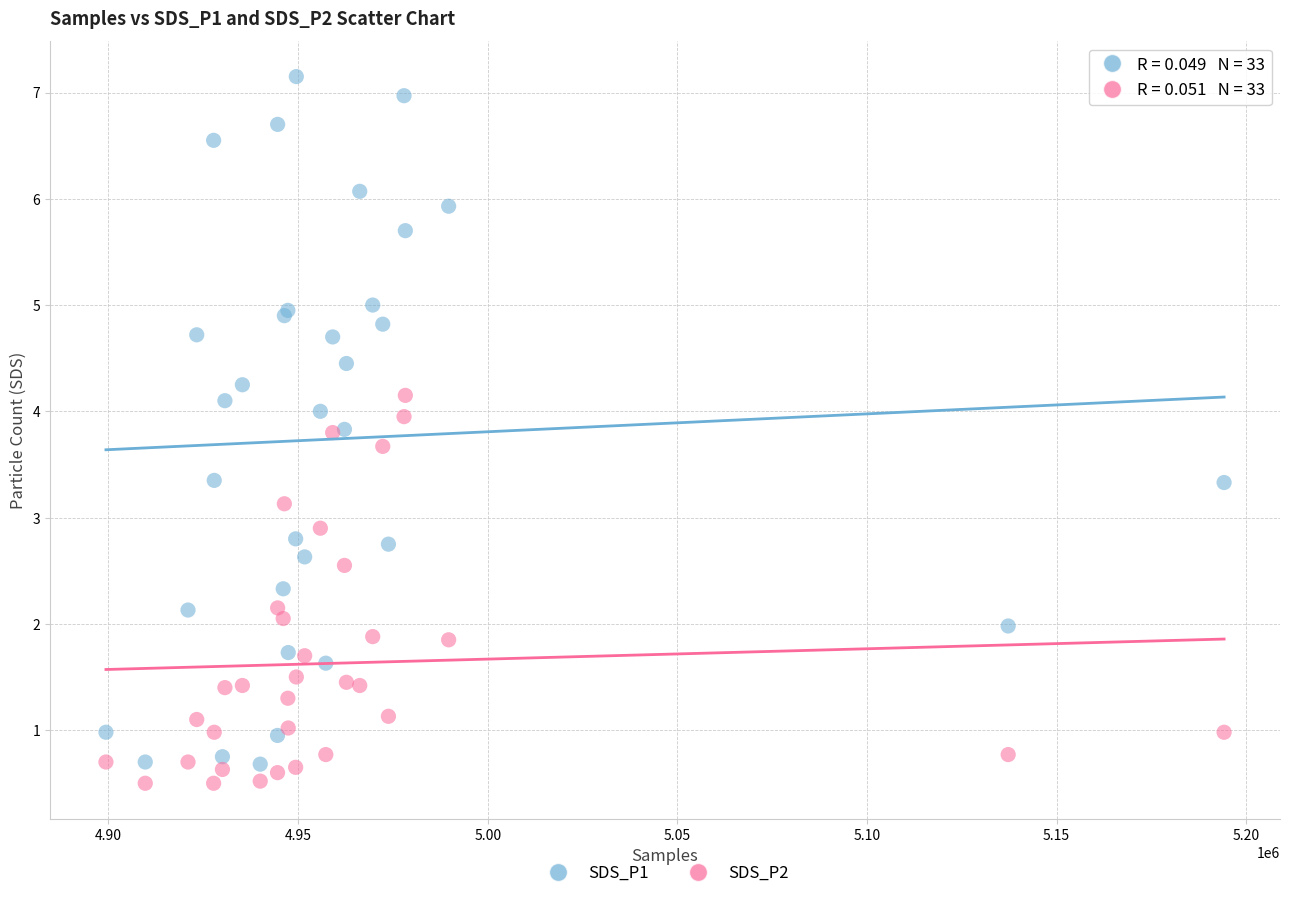

What are all the series names shown in the legend?

SDS_P1, SDS_P2